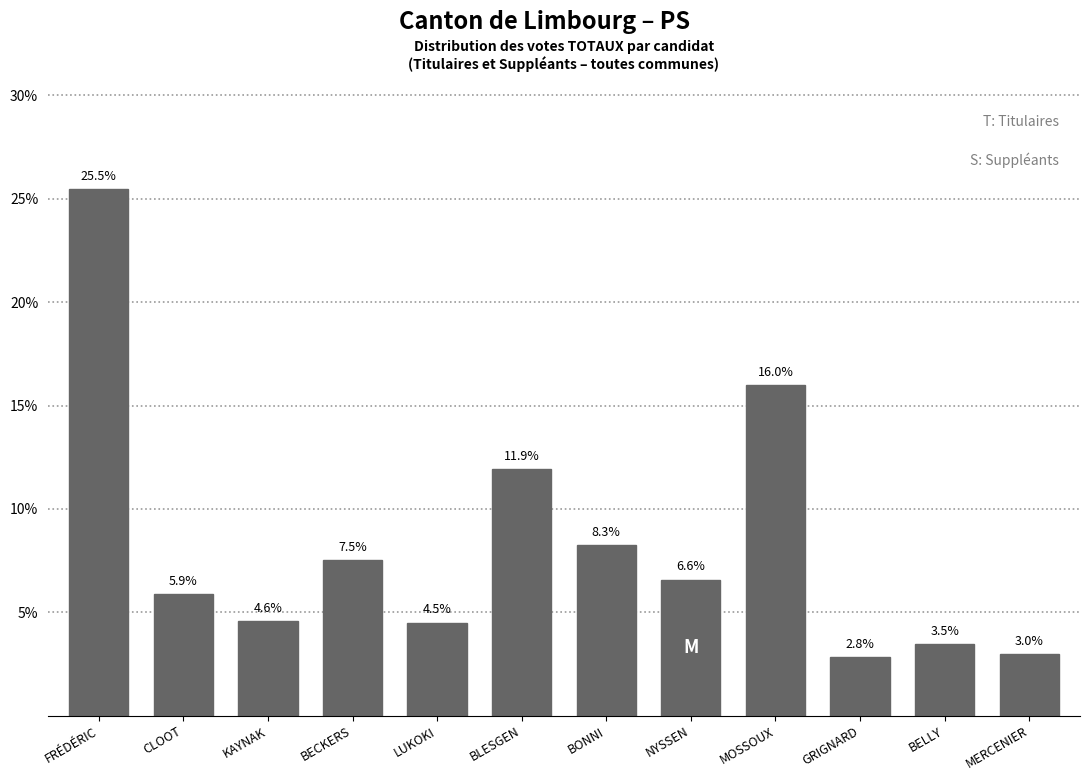

Reading right to left, extract all data points from this chart.

3.0	3.5	2.8	16.0	6.6	8.3	11.9	4.5	7.5	4.6	5.9	25.5